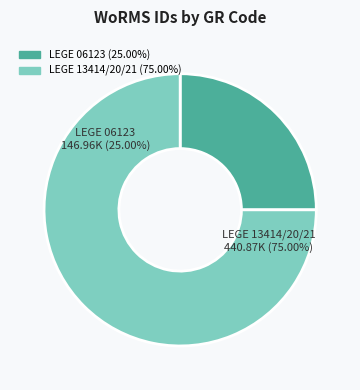

Do LEGE 13420 and LEGE 06123 together represent more than half of the pie?

Yes